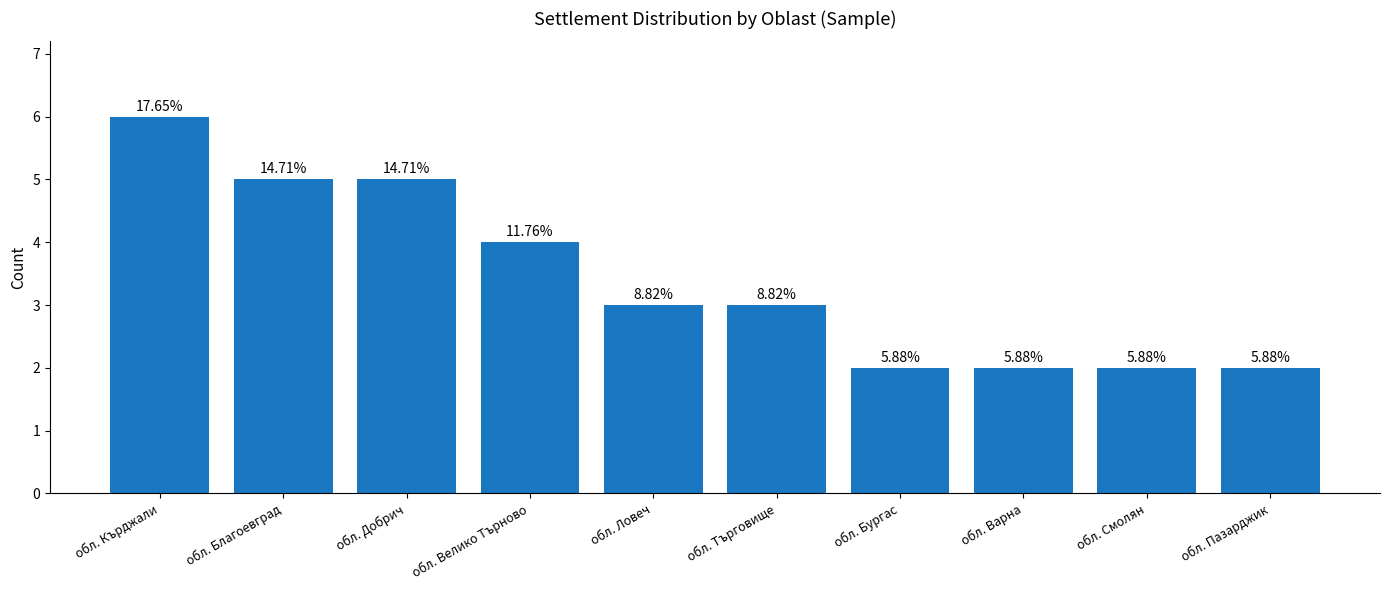

Rank the categories by value from highest to lowest.

обл. Кърджали, обл. Благоевград, обл. Добрич, обл. Велико Търново, обл. Ловеч, обл. Търговище, обл. Бургас, обл. Варна, обл. Смолян, обл. Пазарджик